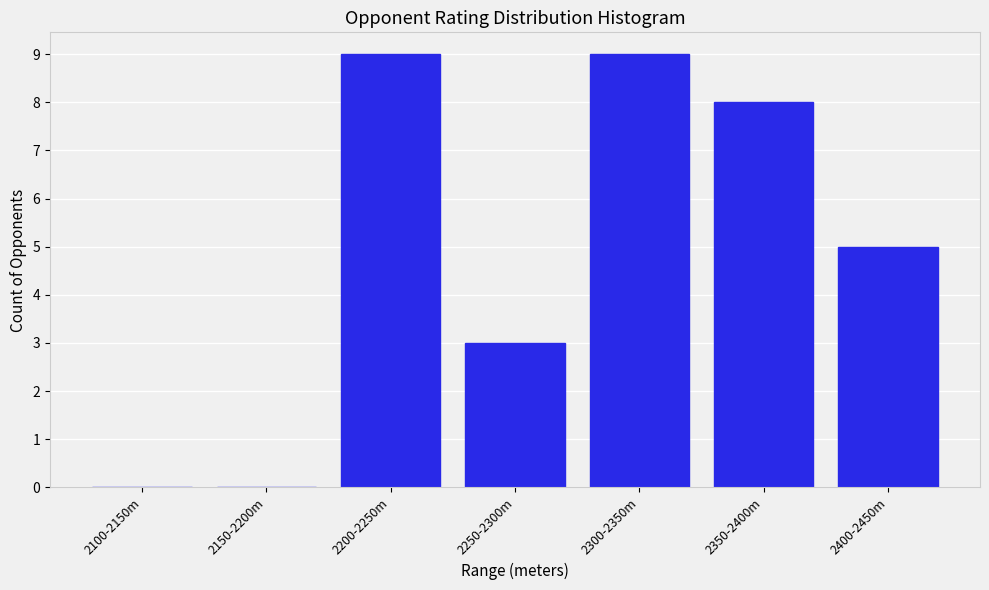

Reading right to left, transcribe all the data shown in this chart.

2400-2450m=5	2350-2400m=8	2300-2350m=9	2250-2300m=3	2200-2250m=9	2150-2200m=0	2100-2150m=0